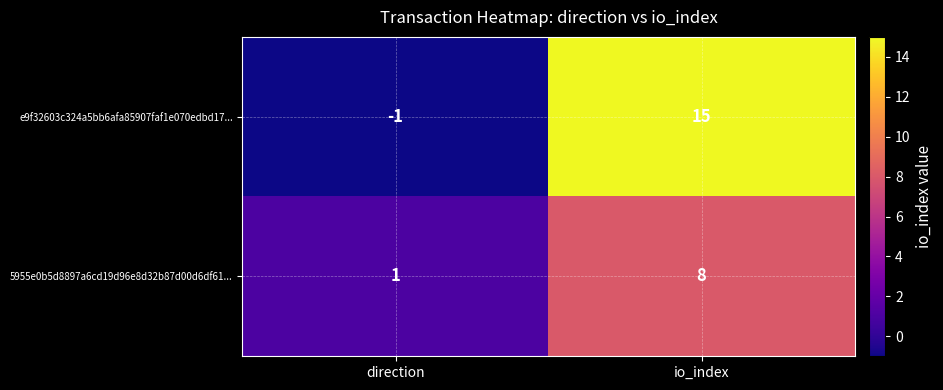

Which category has the lowest value across all series?

direction